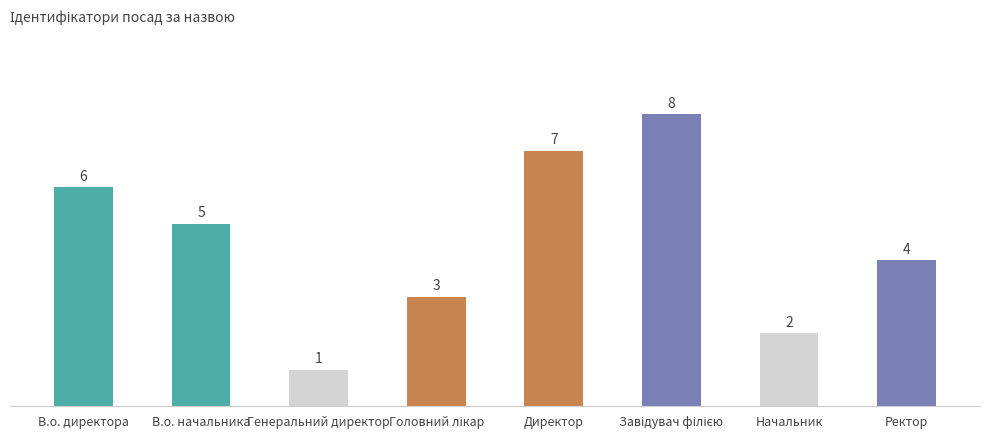

What is the difference between the second highest and second lowest values?

5